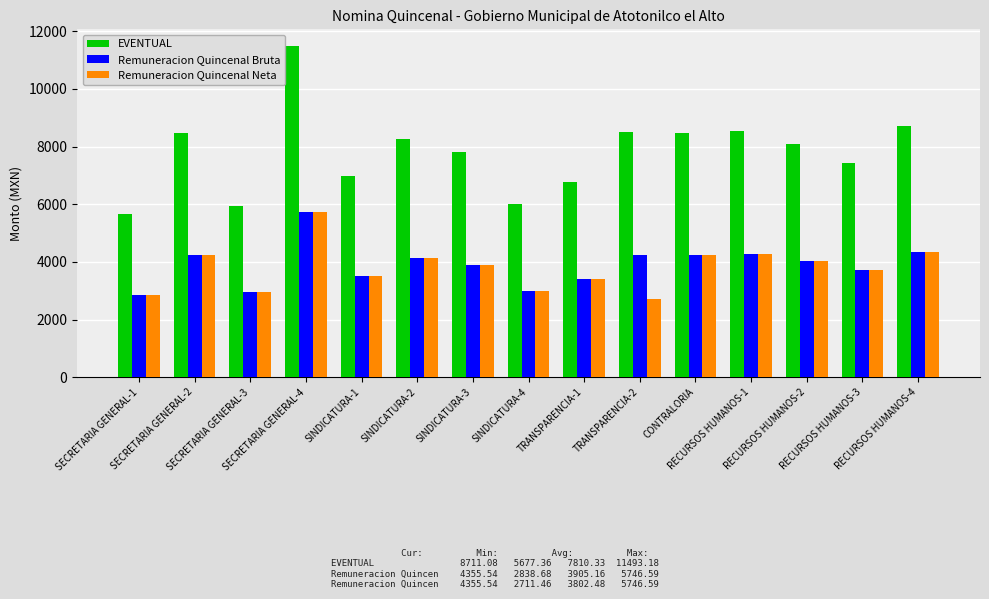

Which series has the largest total across all categories?

EVENTUAL